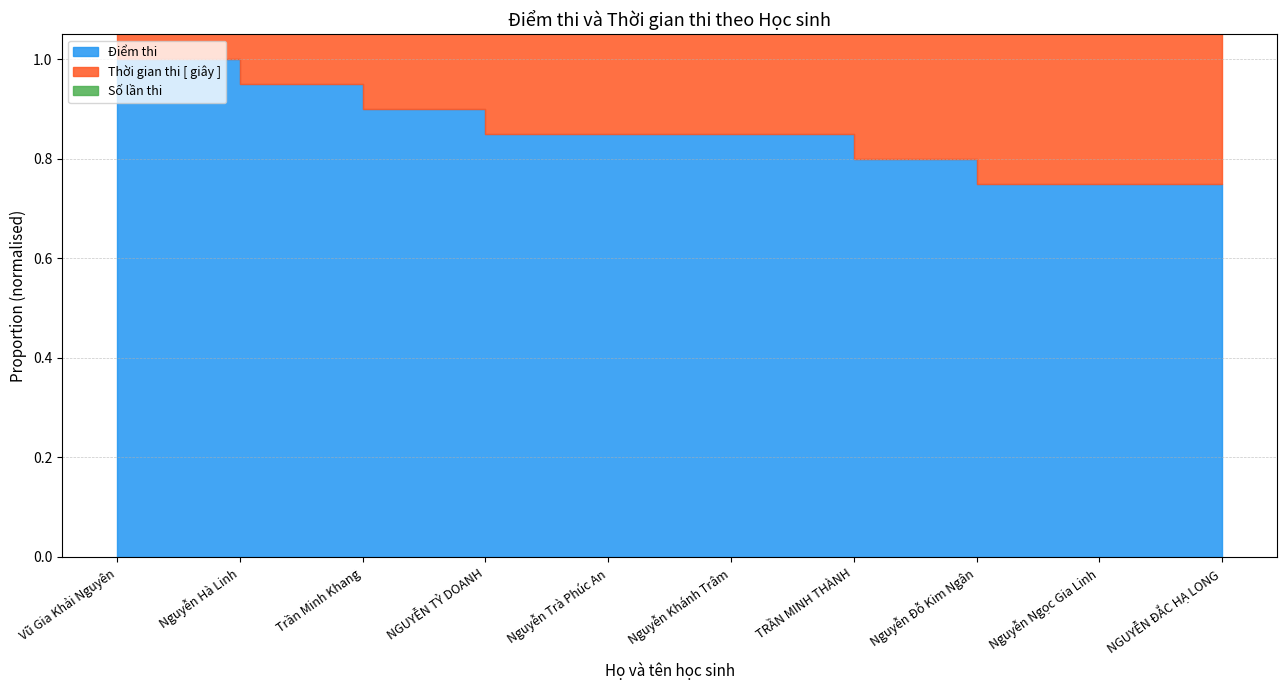

True or false: Số lần thi and Thời gian thi [ giây ] intersect in this chart.

False